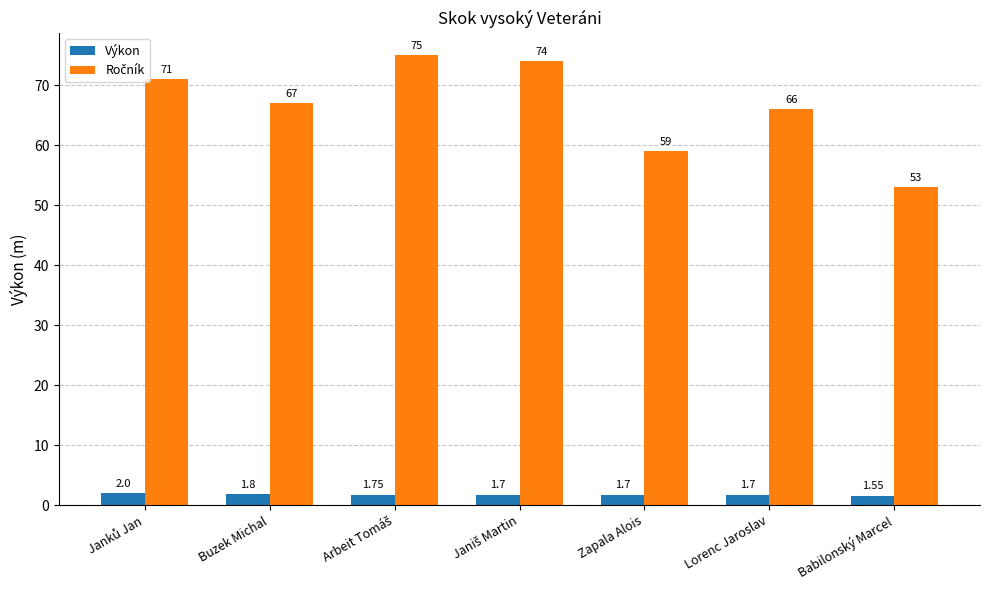

What is the greatest value displayed?

75.0